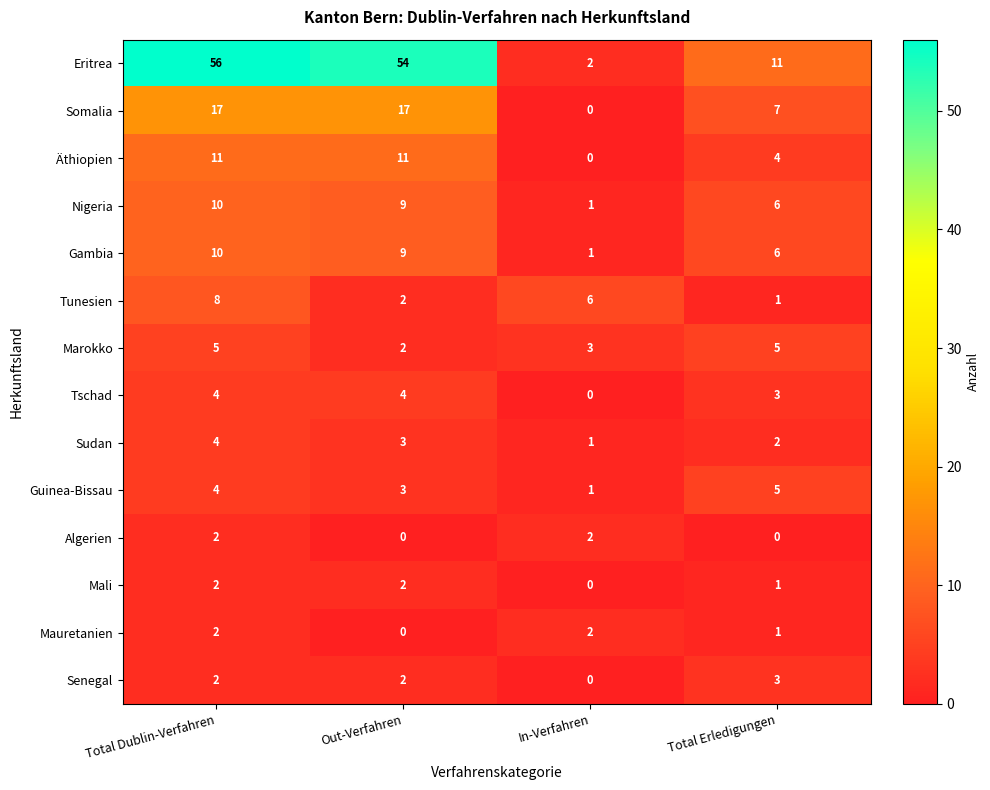

List the labels in order of Sudan value, smallest first.

In-Verfahren, Total Erledigungen, Out-Verfahren, Total Dublin-Verfahren